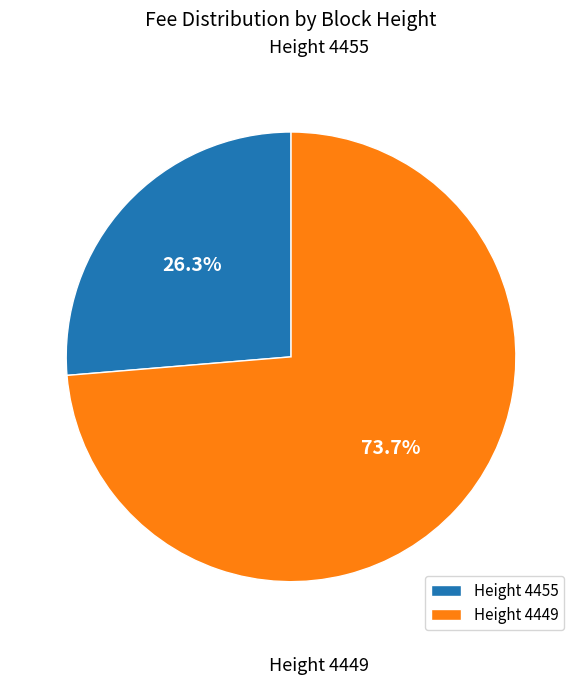

How many slices are in this pie chart?

2